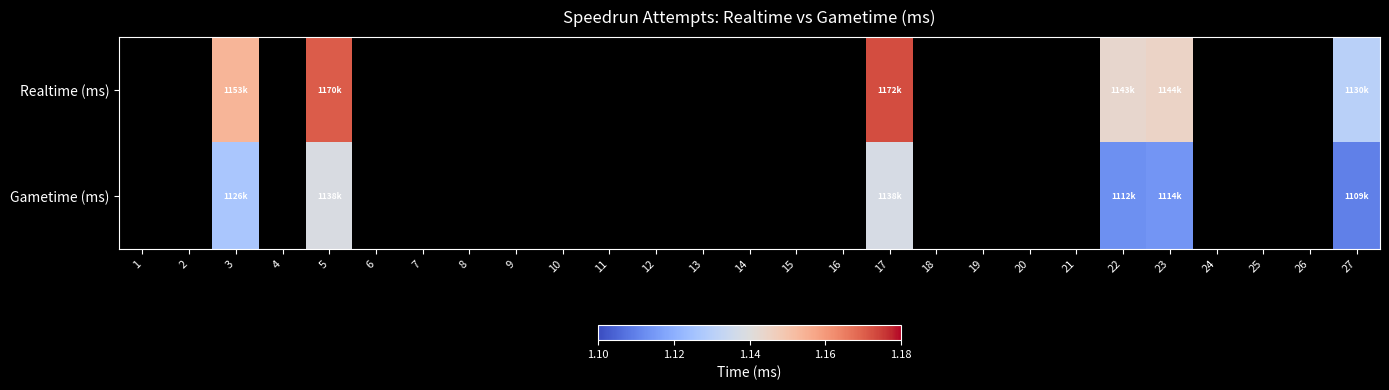

Reading left to right, transcribe all the data shown in this chart.

Realtime (ms): 1=0	2=0	3=1153967	4=0	5=1170535	6=0	7=0	8=0	9=0	10=0	11=0	12=0	13=0	14=0	15=0	16=0	17=1172549	18=0	19=0	20=0	21=0	22=1143430	23=1144719	24=0	25=0	26=0	27=1130423
Gametime (ms): 1=0	2=0	3=1126587	4=0	5=1138457	6=0	7=0	8=0	9=0	10=0	11=0	12=0	13=0	14=0	15=0	16=0	17=1138048	18=0	19=0	20=0	21=0	22=1112871	23=1114104	24=0	25=0	26=0	27=1109886